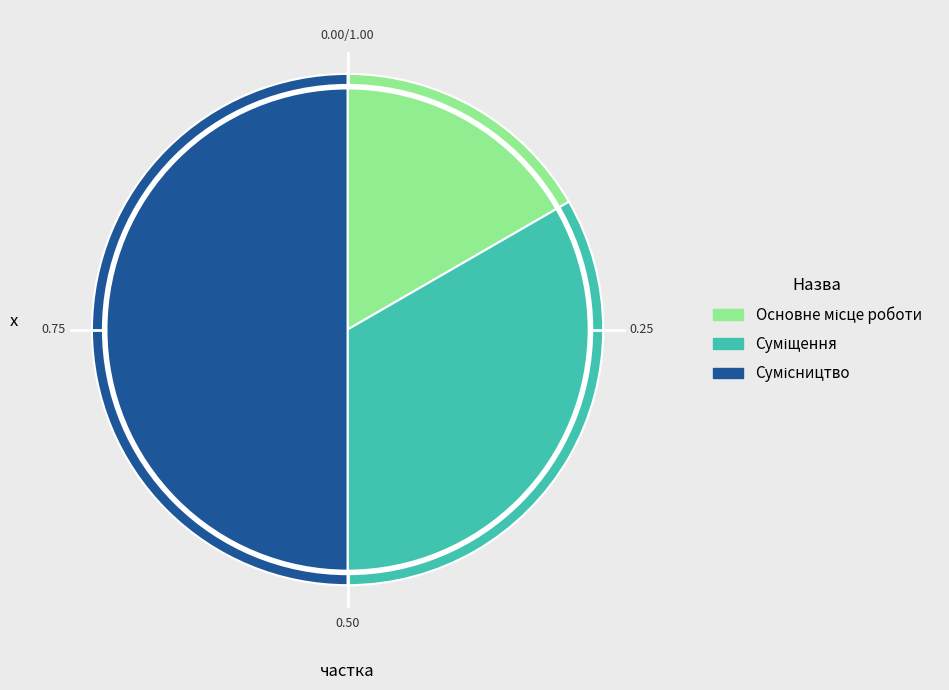

To the nearest percent, what is the difference between the Сумісництво and Суміщення slice percentages?

17%